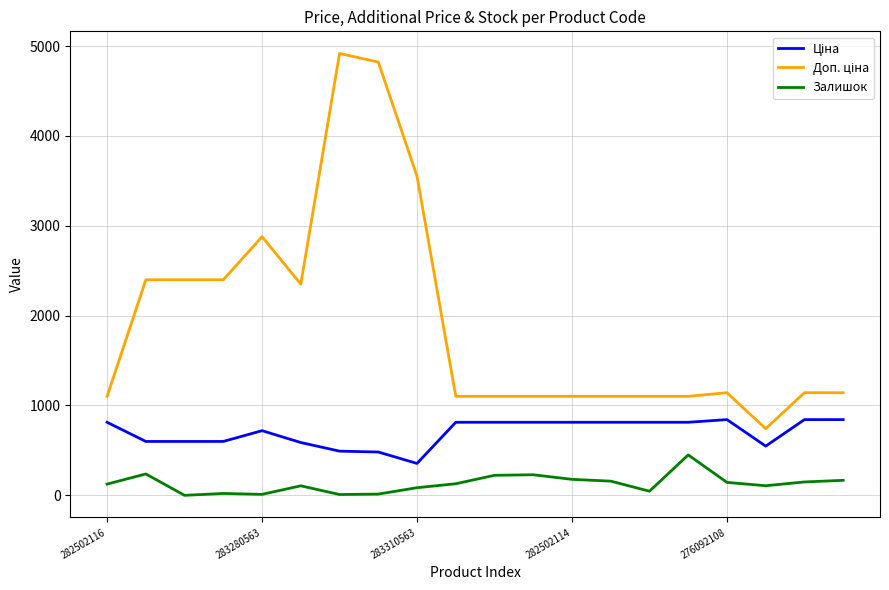

What is the difference between the maximum and minimum values in the Залишок series?

450.0